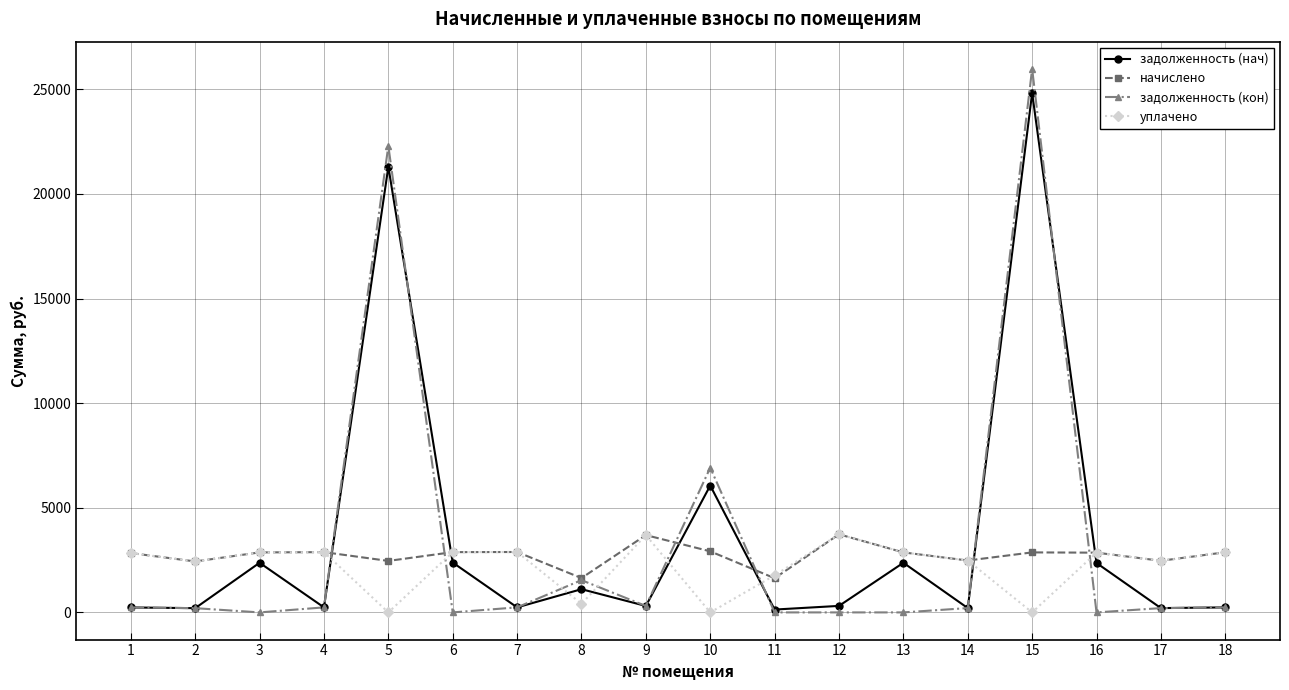

After their last crossing, which series has the higher values: задолженность (кон) or уплачено?

уплачено